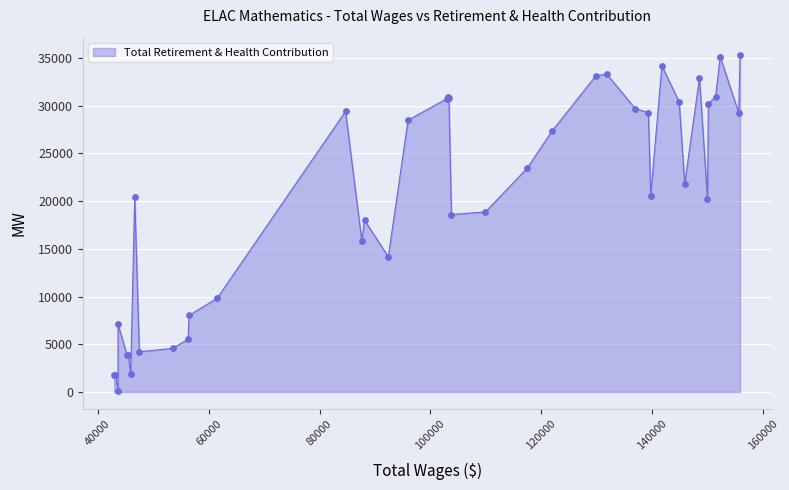

What is the greatest value displayed?

35370